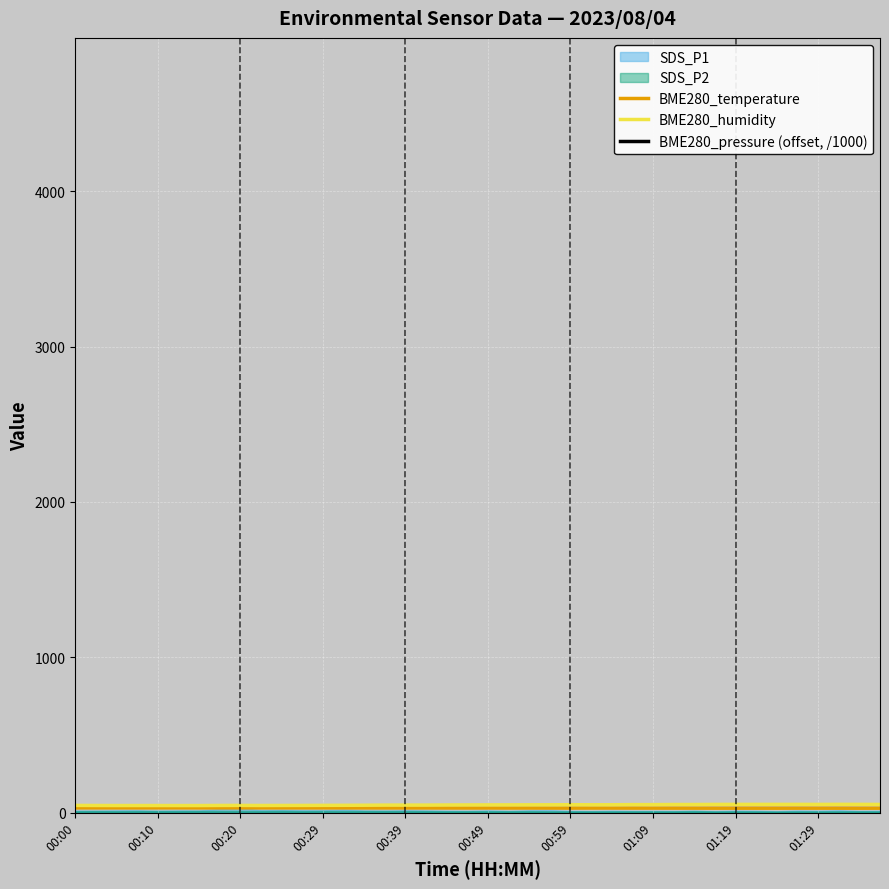

The BME280_humidity series shows 74.5 at 19. True or false?

False